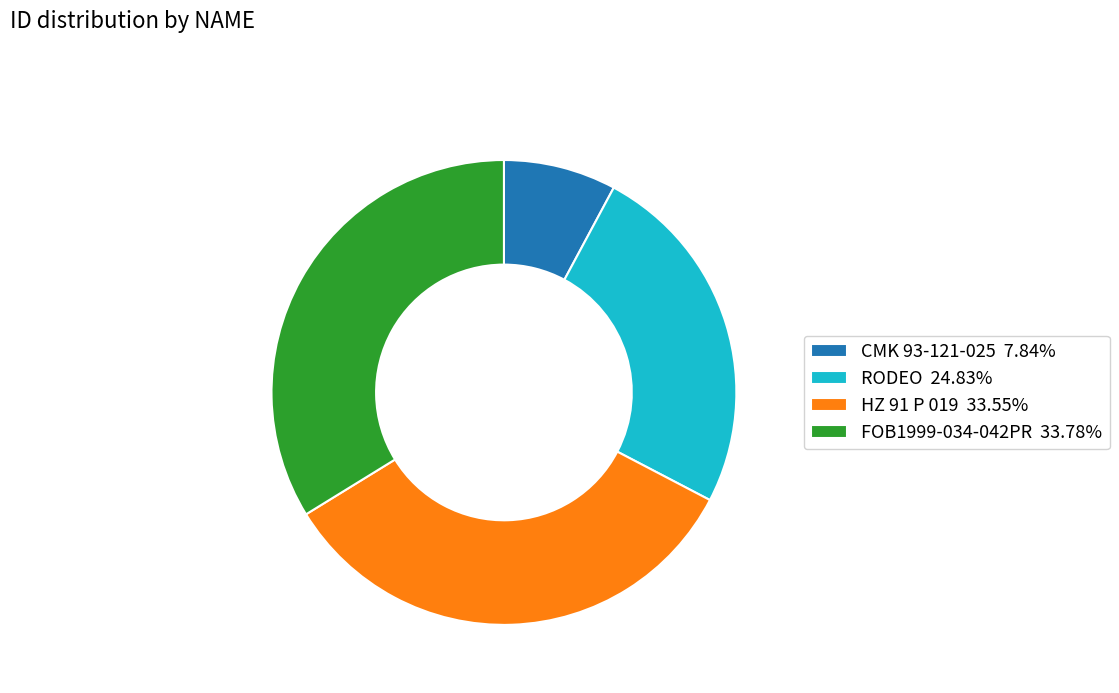

Is there a majority slice in this chart?

No